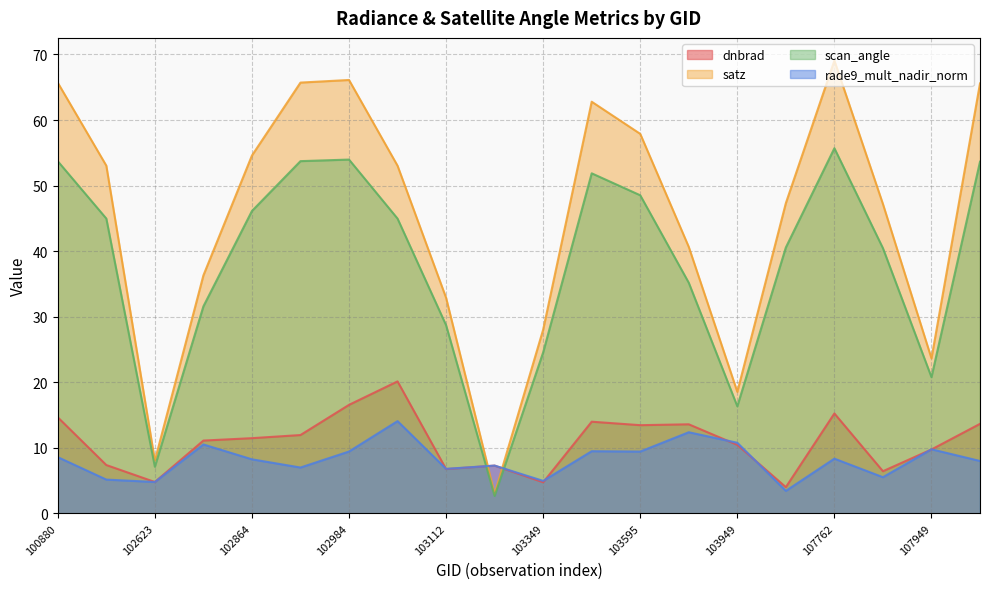

How many categories are shown in the chart?

20